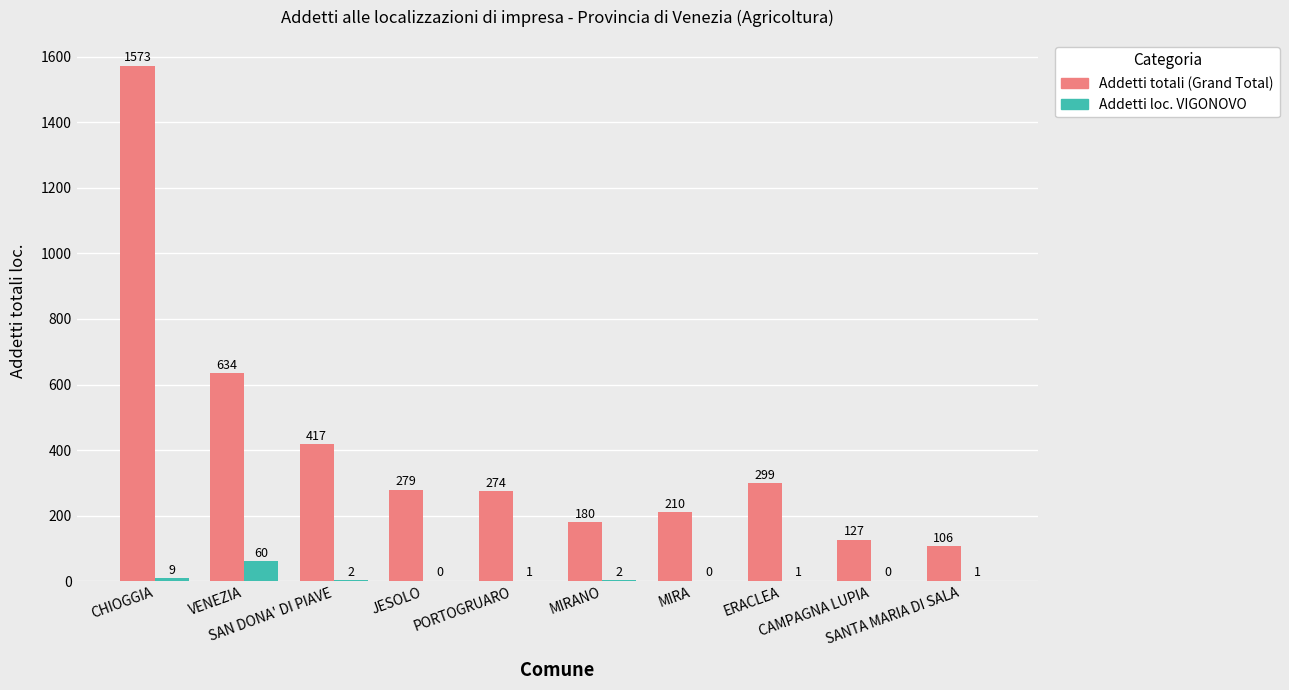

What is the maximum value for Addetti totali (Grand Total)?

1573